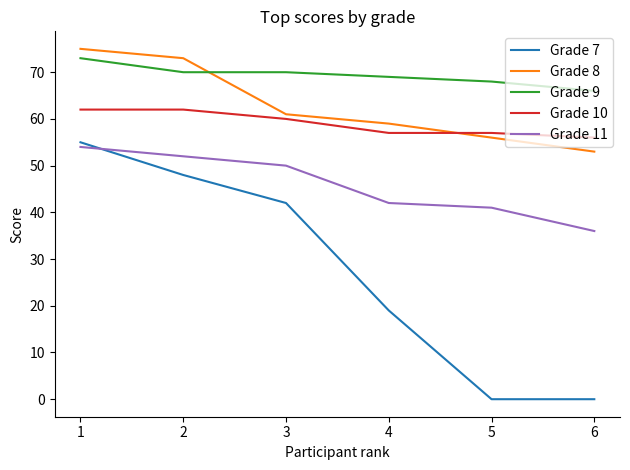

True or false: Grade 10 and Grade 11 cross at least once.

False